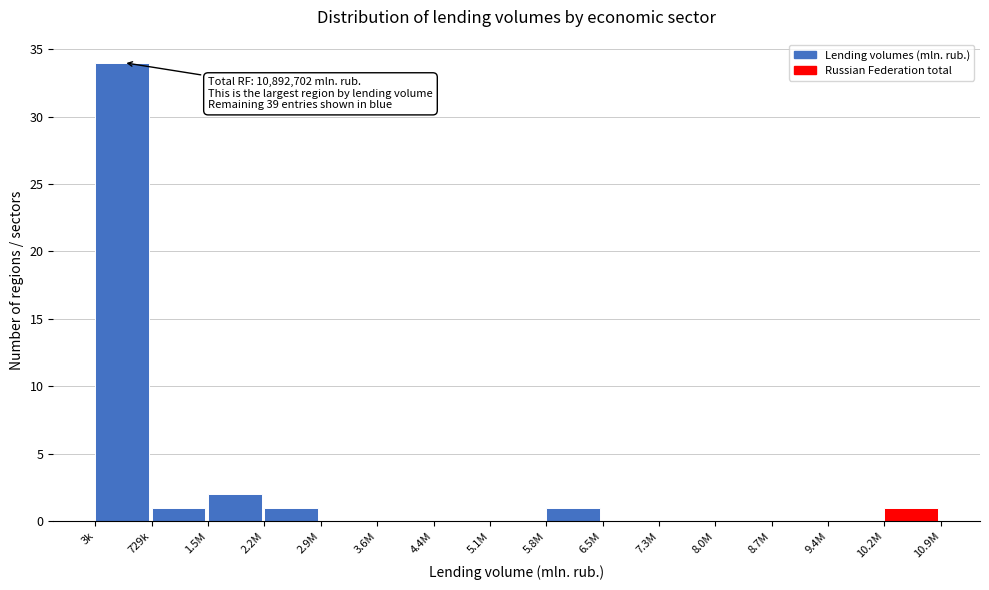

Reading right to left, extract all data points from this chart.

10.2M=1	9.4M=0	8.7M=0	8.0M=0	7.3M=0	6.5M=0	5.8M=1	5.1M=0	4.4M=0	3.6M=0	2.9M=0	2.2M=1	1.5M=2	729k=1	3k=34